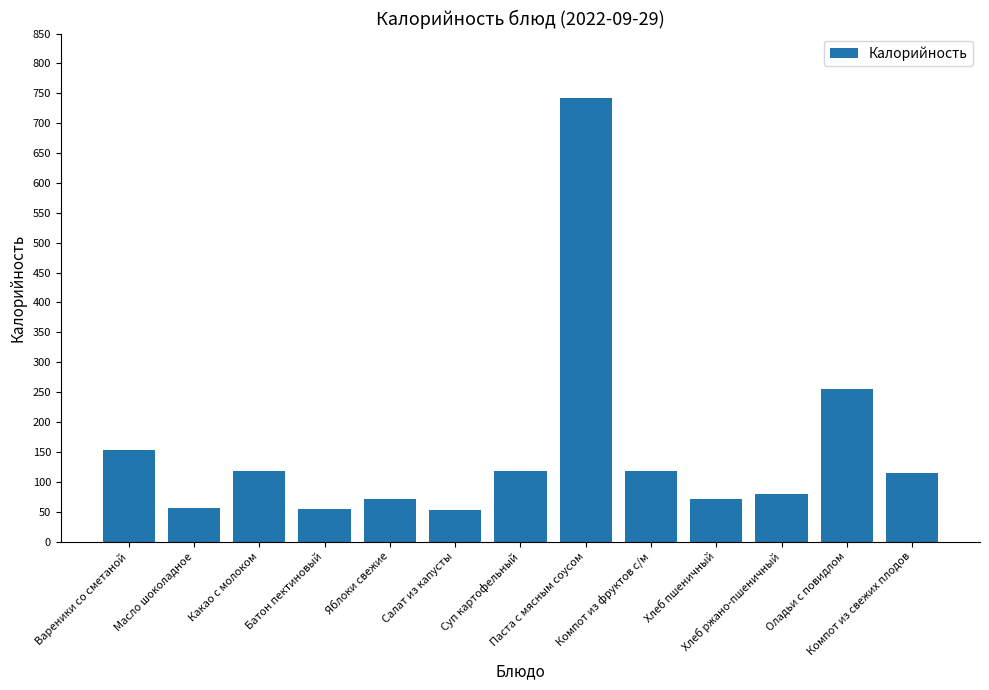

What position from the left is Салат из капусты?

6